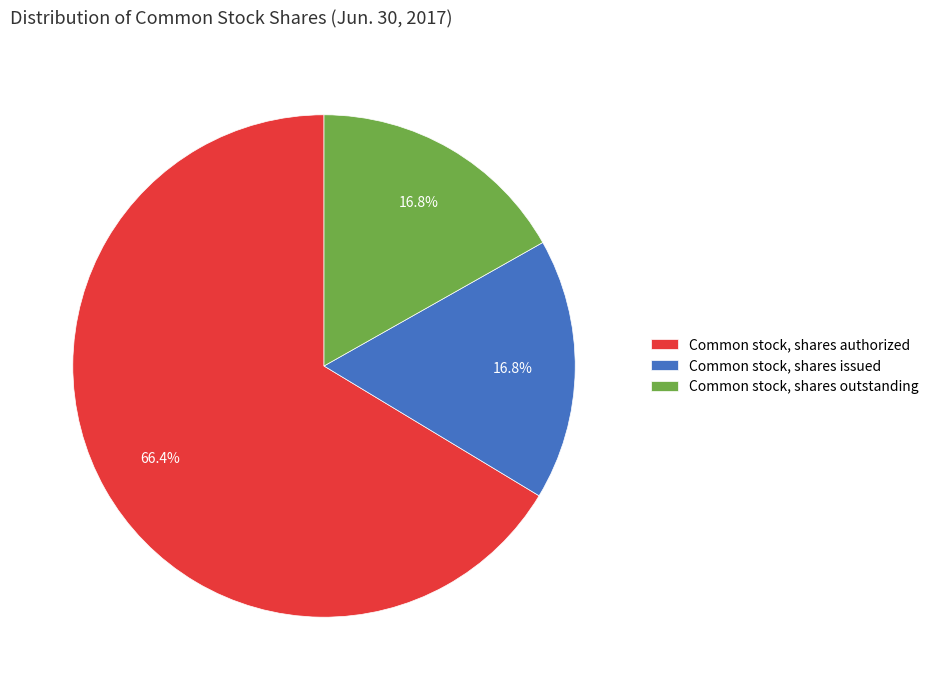

What is the ratio of the value at Common stock, shares issued to the value at Common stock, shares authorized?

0.3